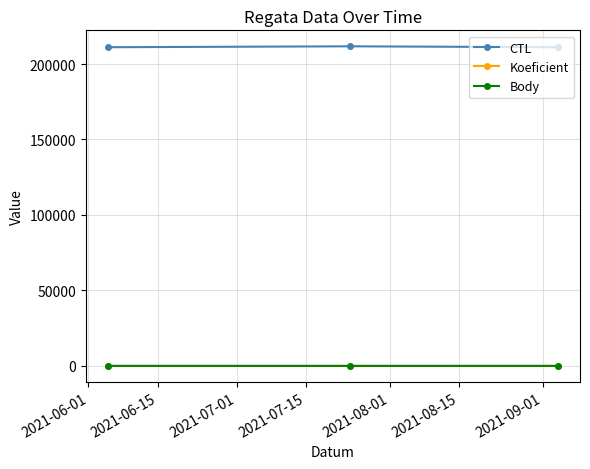

Which series has the largest total across all categories?

CTL